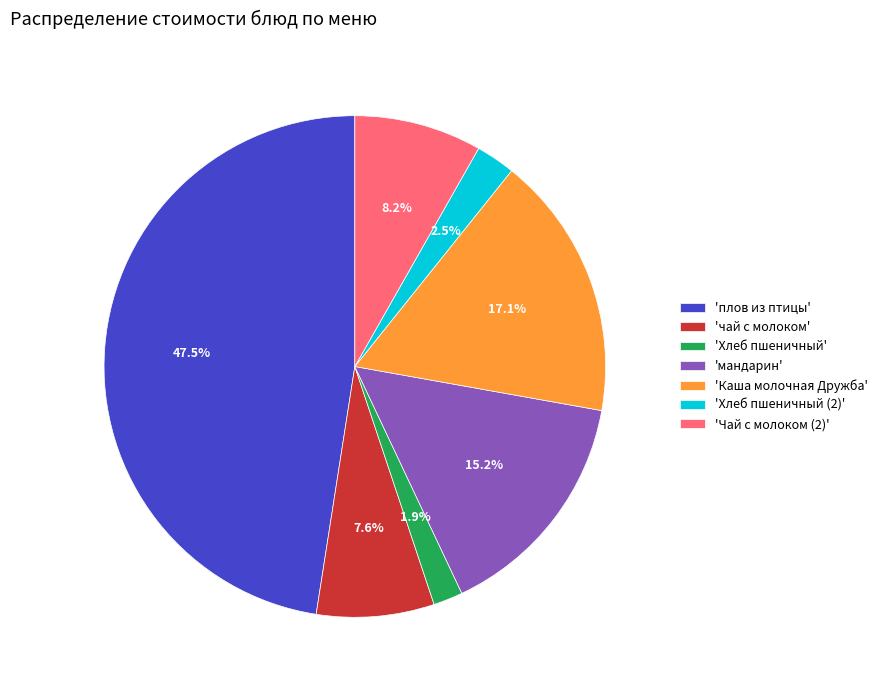

Is there a majority slice in this chart?

No